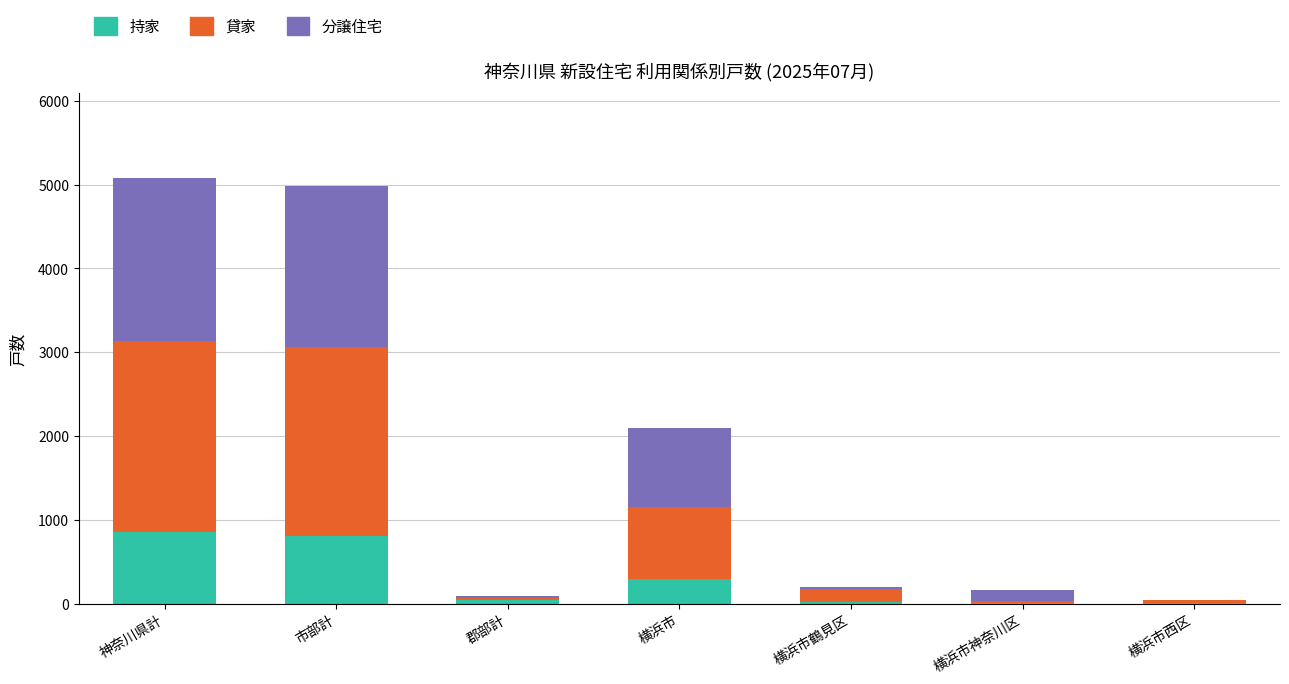

What is the total value across all series at 横浜市?

2095